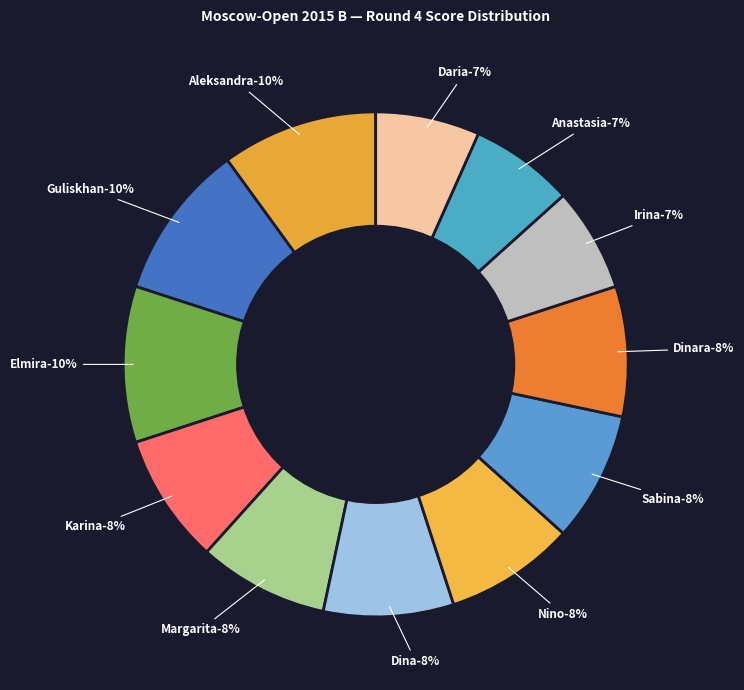

To the nearest percent, what is the average slice percentage?

8%